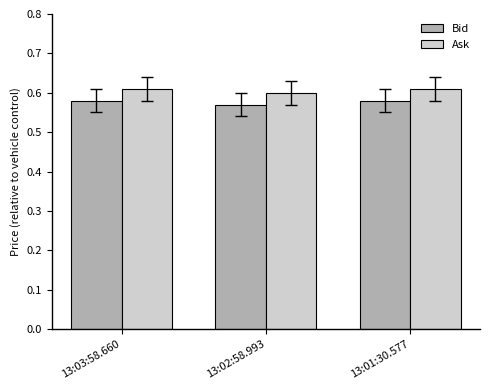

Is it true that Bid equals 0.6 at 13:02:58.993?

True